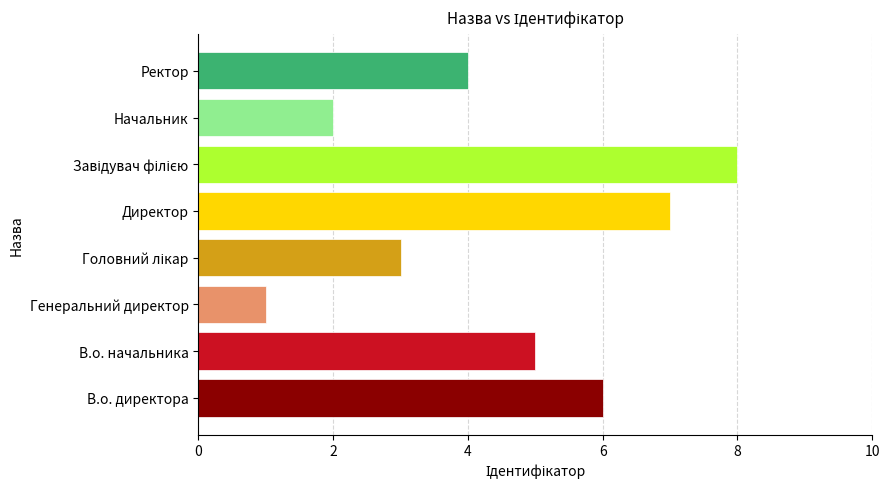

Which category has the lowest value across all series?

Генеральний директор